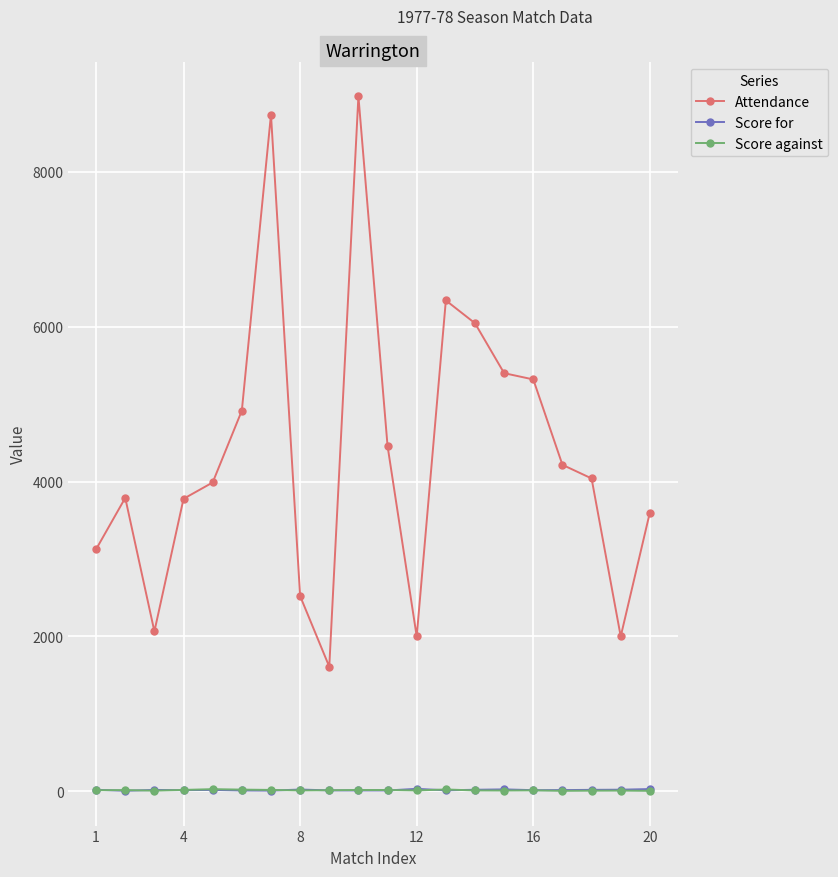

True or false: Attendance has more than 0 points higher than both neighbors.

True